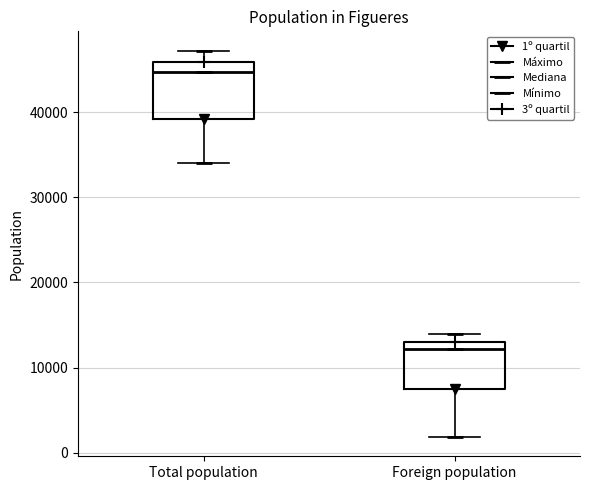

Reading left to right, read every box against the y-axis: the position of its median line, the range the box covers, and the ends of its whiskers. The values are not printed on the chart, so give them approximately, as read against the axis.

Total population: median 45000, box 39000 to 46000, whiskers 34000 to 47000
Foreign population: median 12000, box 7000 to 13000, whiskers 2000 to 14000